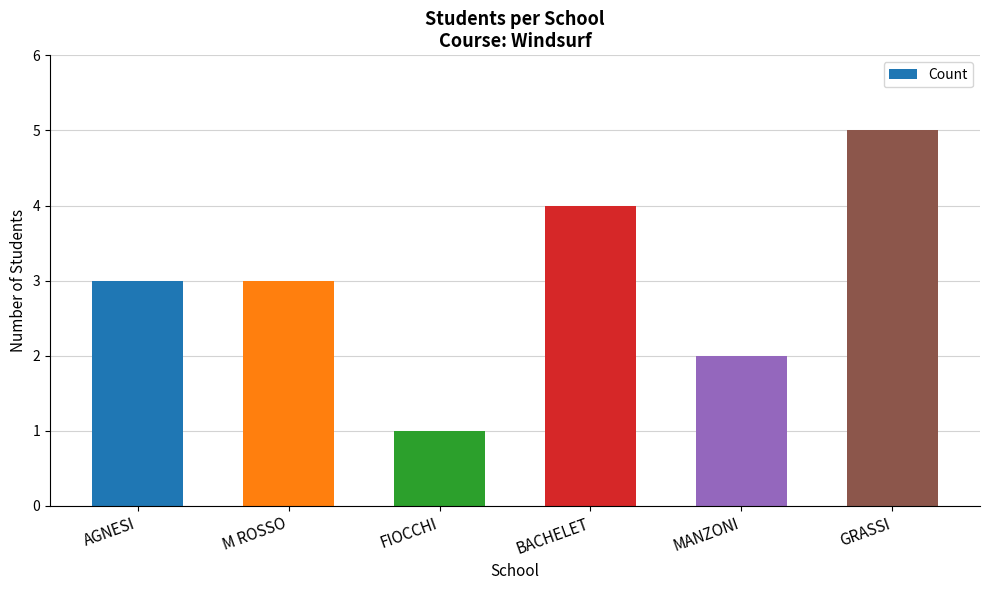

What is the label of the 4th bar from the right?

FIOCCHI